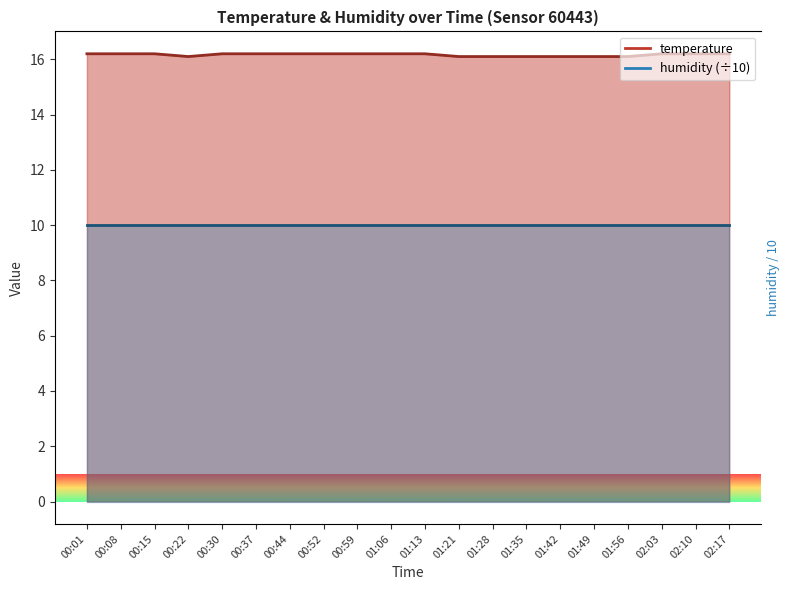

What is the minimum value shown in the chart?

16.1